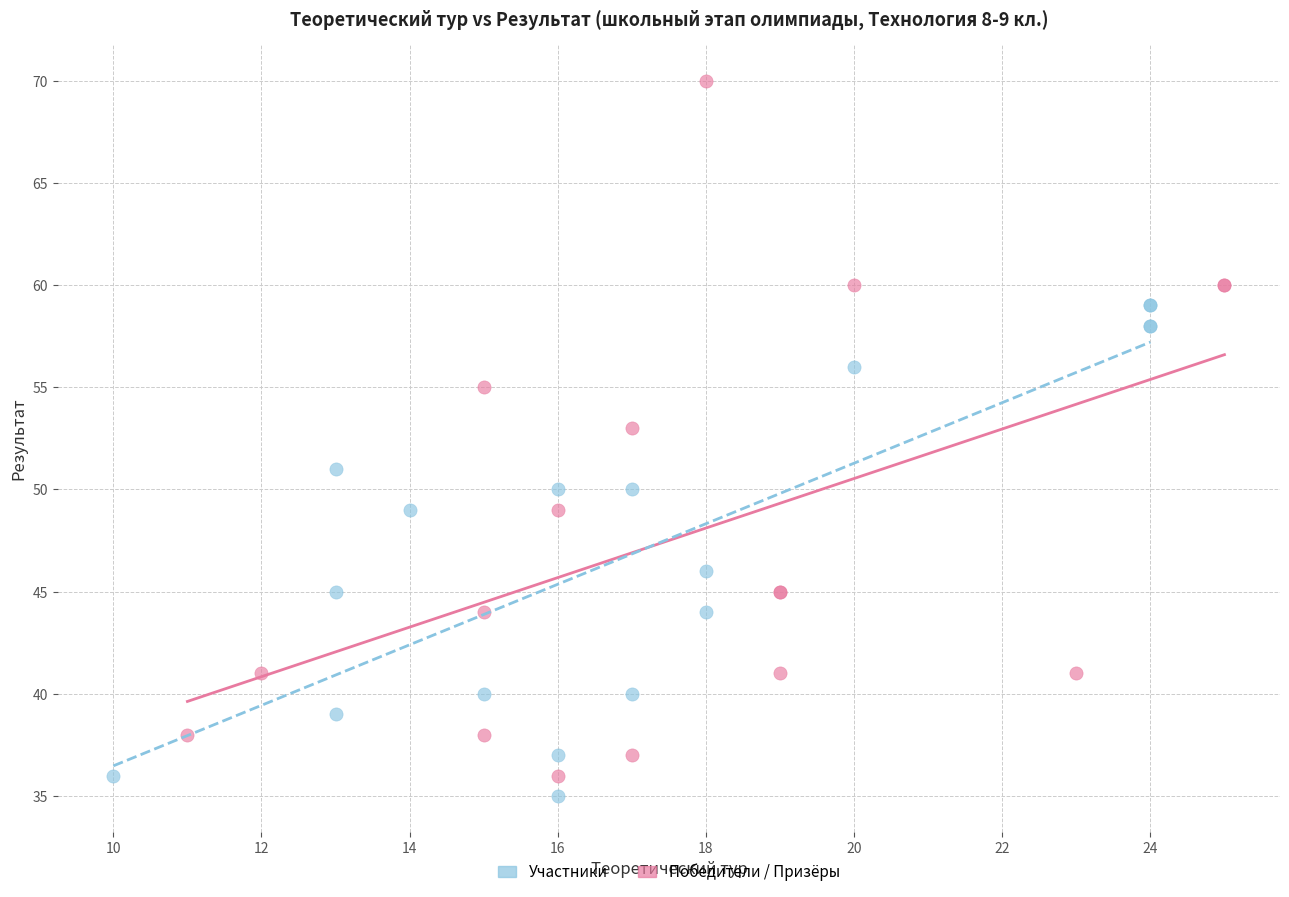

Which series reaches the maximum Y coordinate?

Победители / Призёры